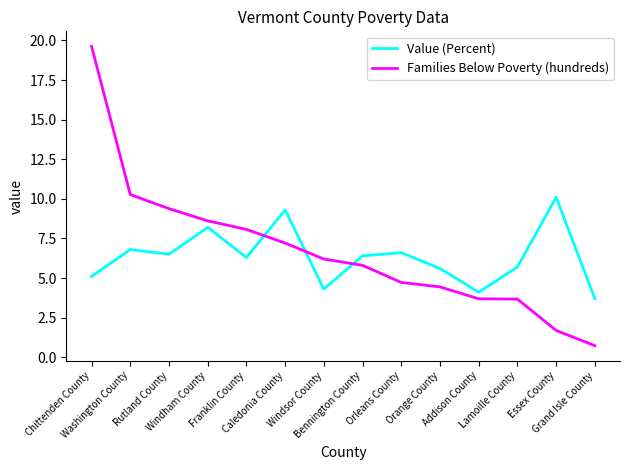

How many times do Families Below Poverty (hundreds) and Value (Percent) cross each other?

3